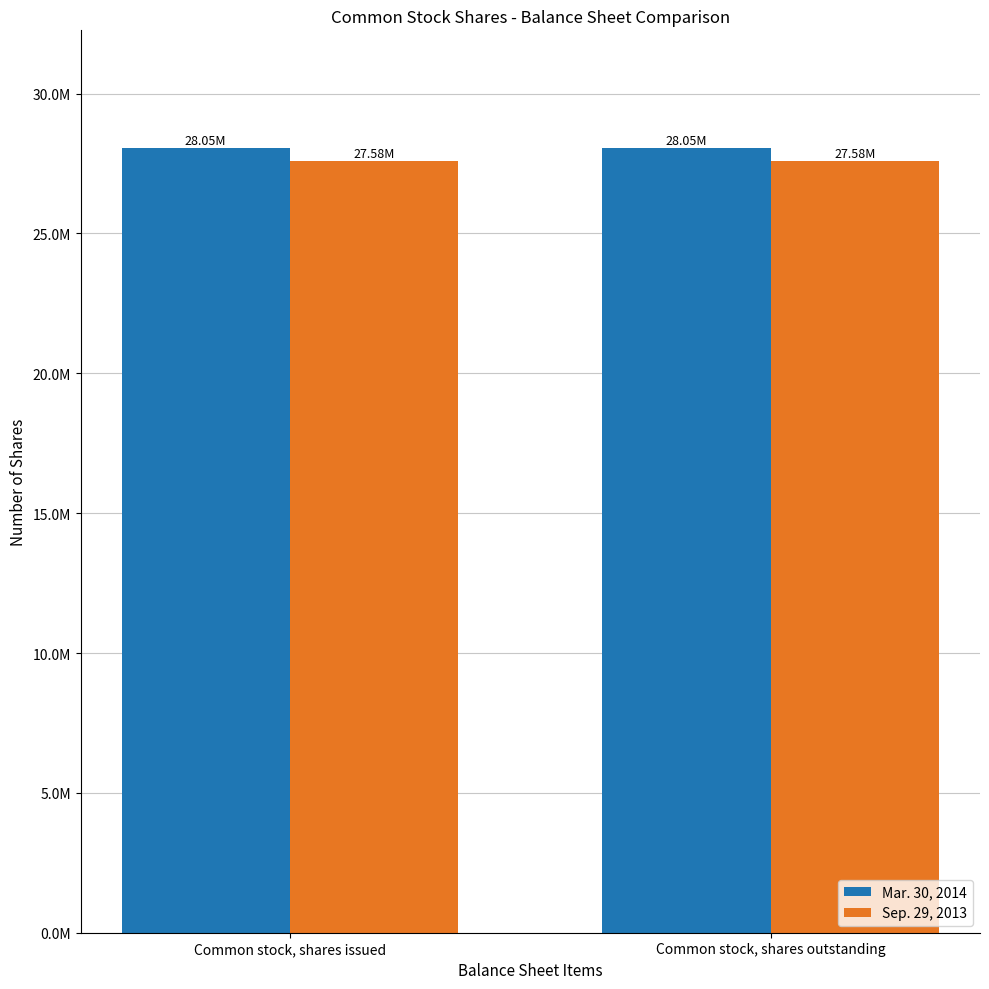

What is the value of the Mar. 30, 2014 bar at the 2nd from the left?

28054000